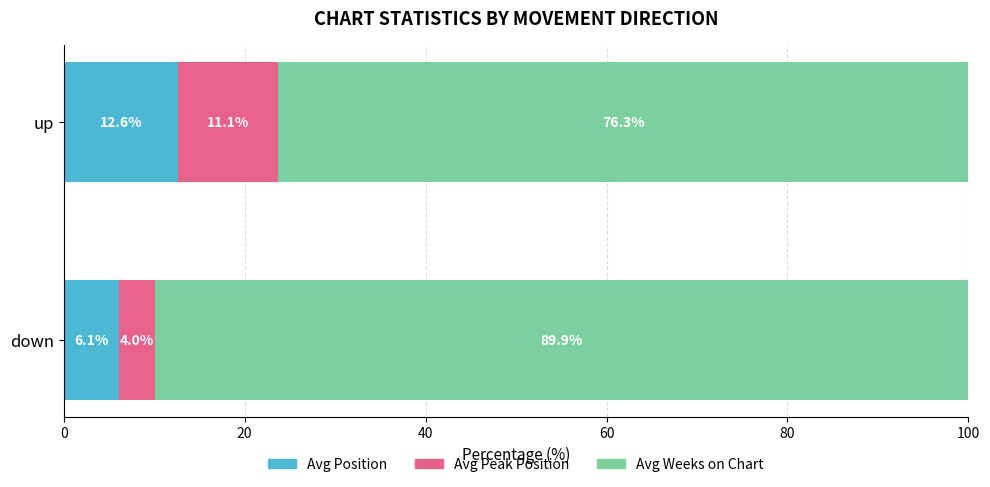

What is the maximum value for Avg Position?

12.6